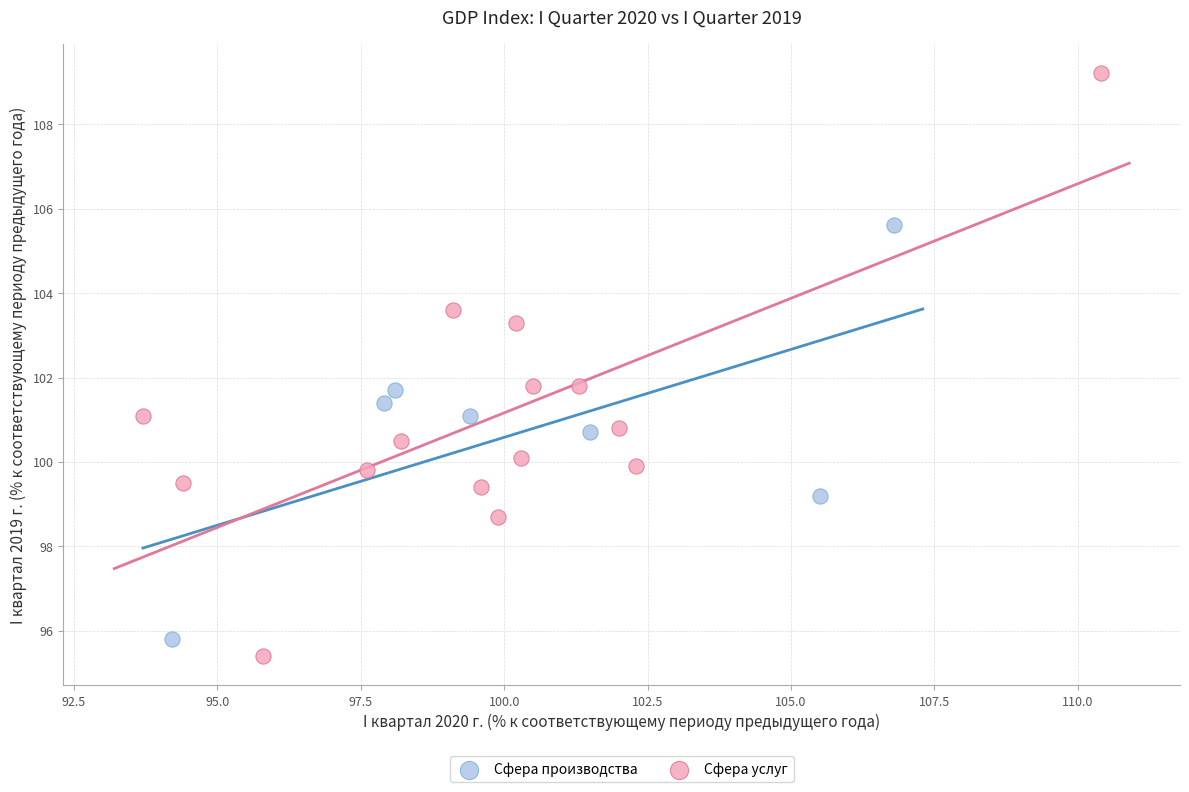

What are all the series names shown in the legend?

Сфера производства, Сфера услуг